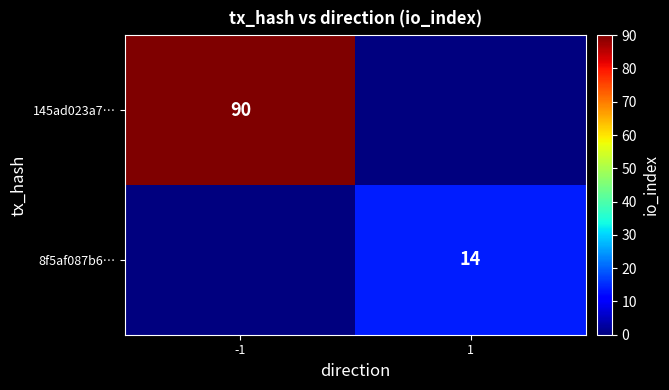

The value of 8f5af087b6… at 1 is 14. True or false?

True